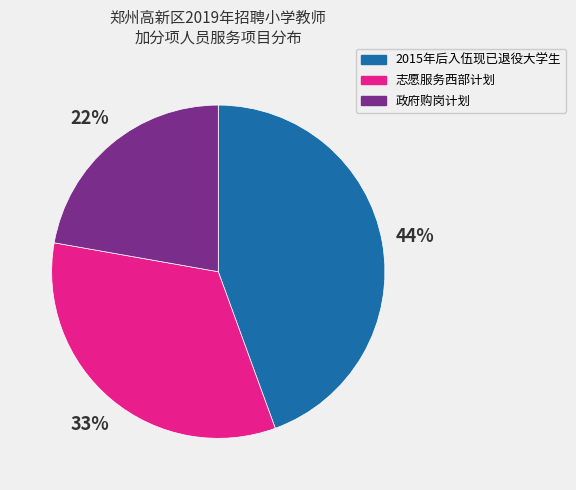

To the nearest percent, what is the combined percentage of 政府购岗计划 and 志愿服务西部计划?

56%